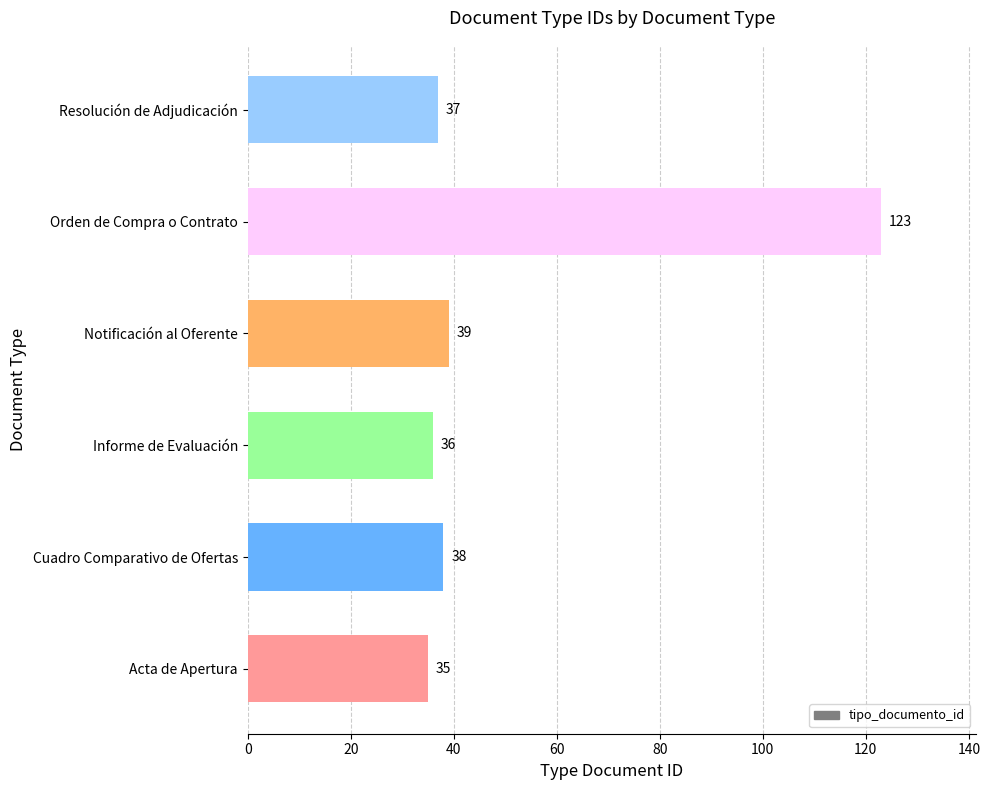

Where is the data nearest to the value 79?

Notificación al Oferente